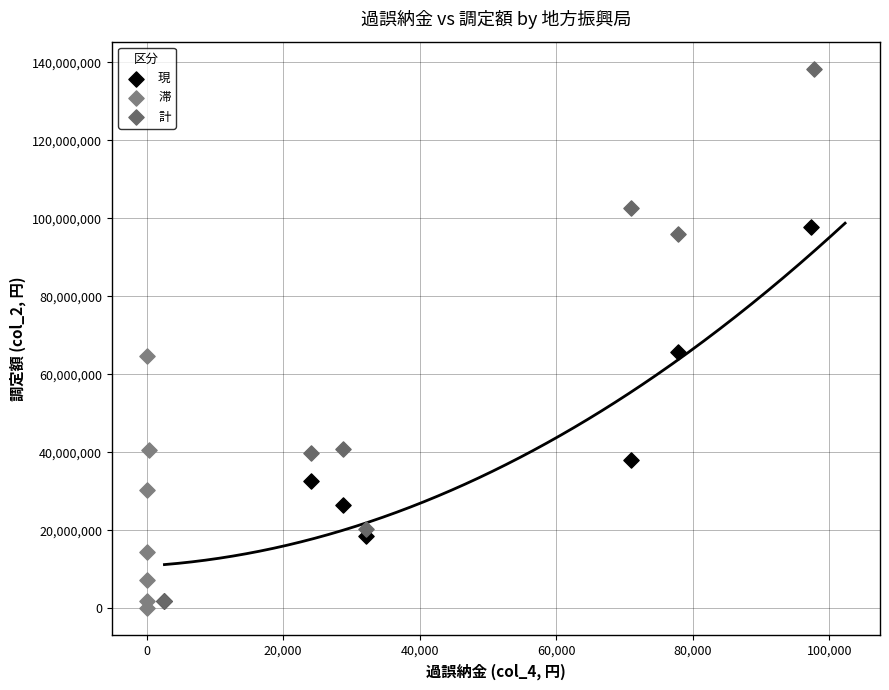

Which series has the largest Y range (max minus min)?

計